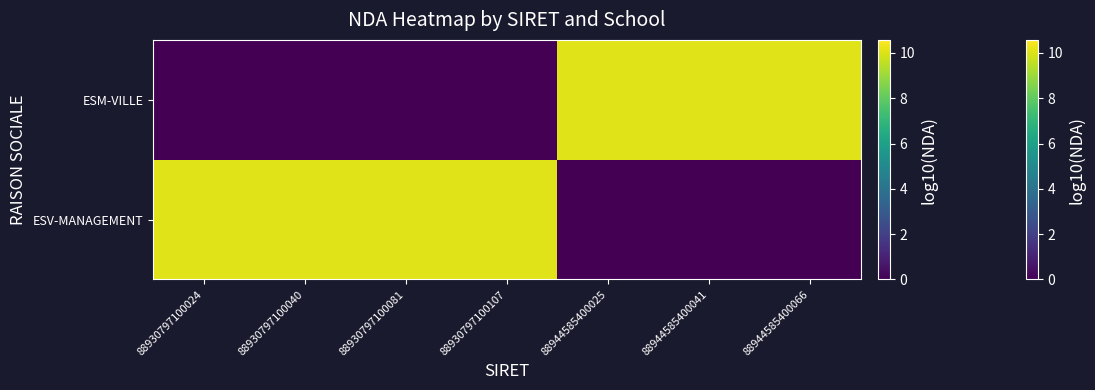

What is the difference between the highest and lowest values at 88930797100081?

10.1